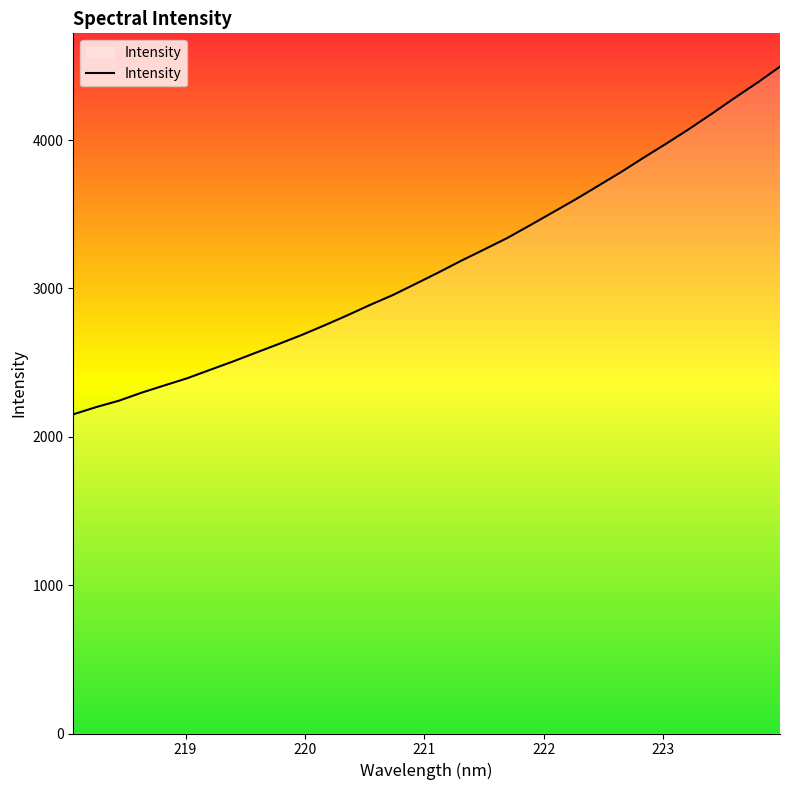

Is it true that the value at 220 is 4036.1?

False